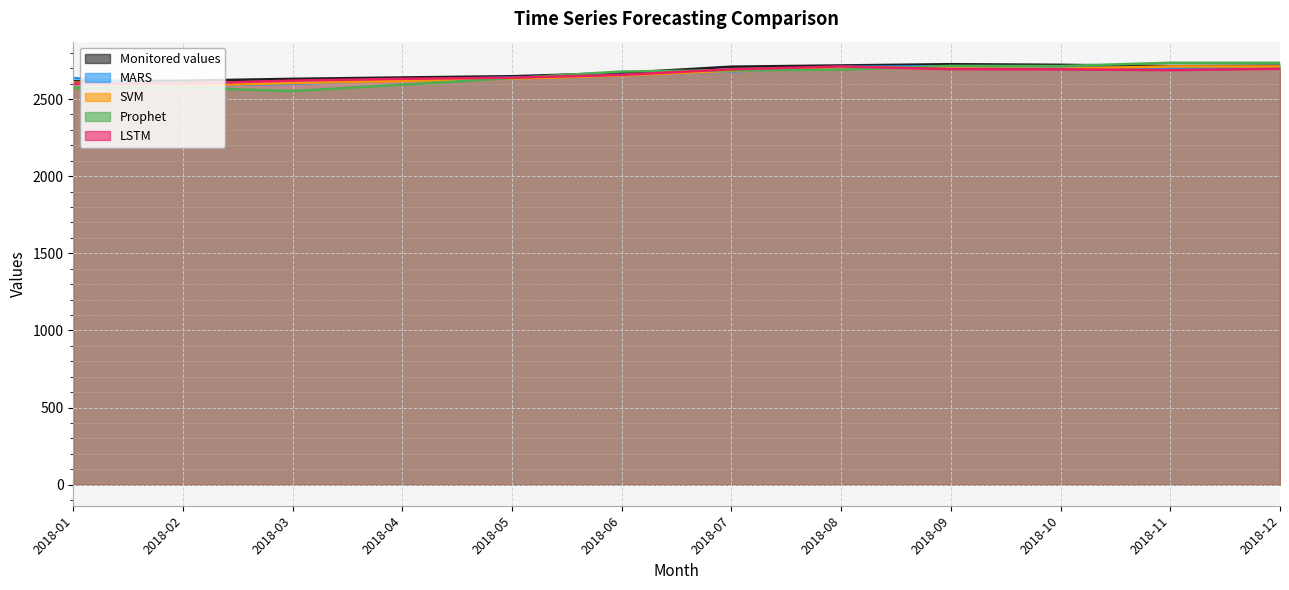

List the series in order of their peak value, highest first.

Prophet, Monitored values, MARS, SVM, LSTM